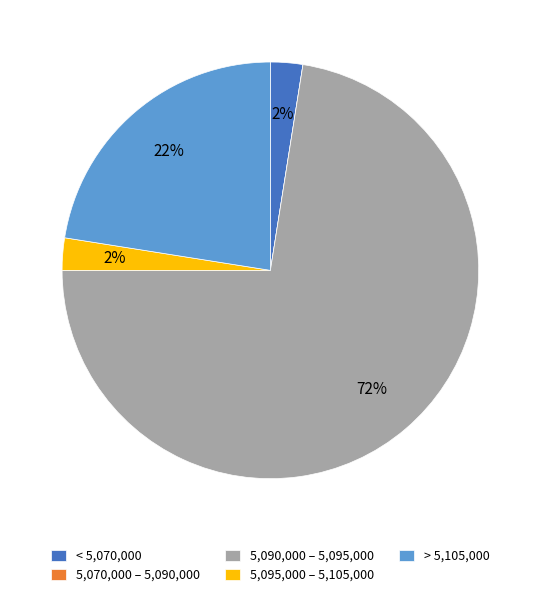

The < 5,070,000 slice represents 8% of the pie. True or false?

False